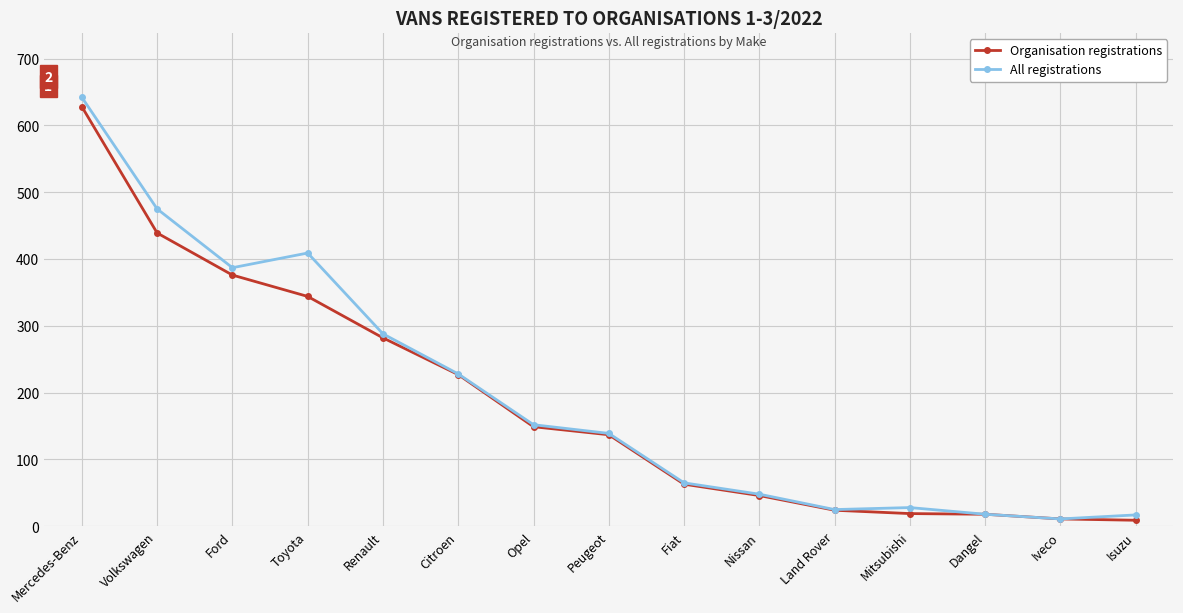

Count the number of categories in the chart.

15